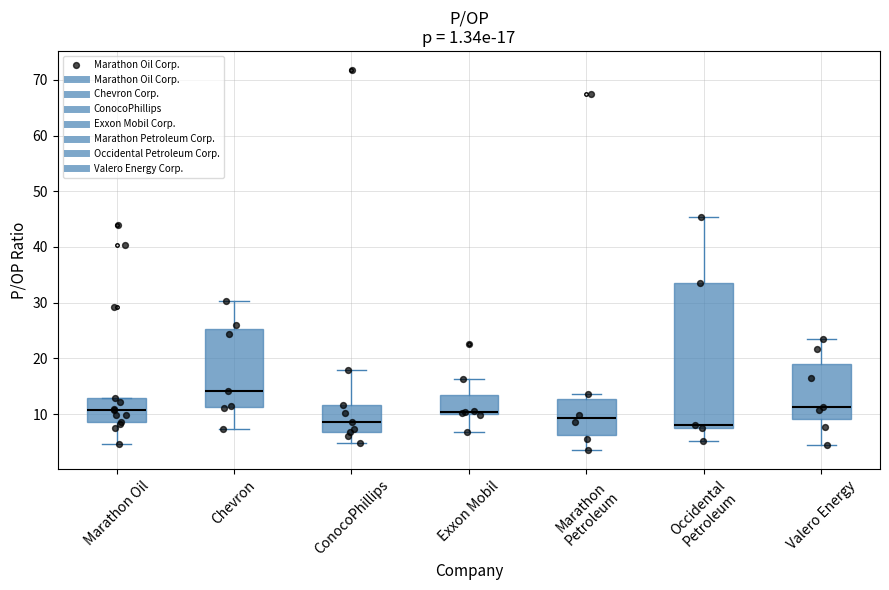

Comparing the boxes themselves (not the whiskers), which one is the tallest?

Occidental Petroleum